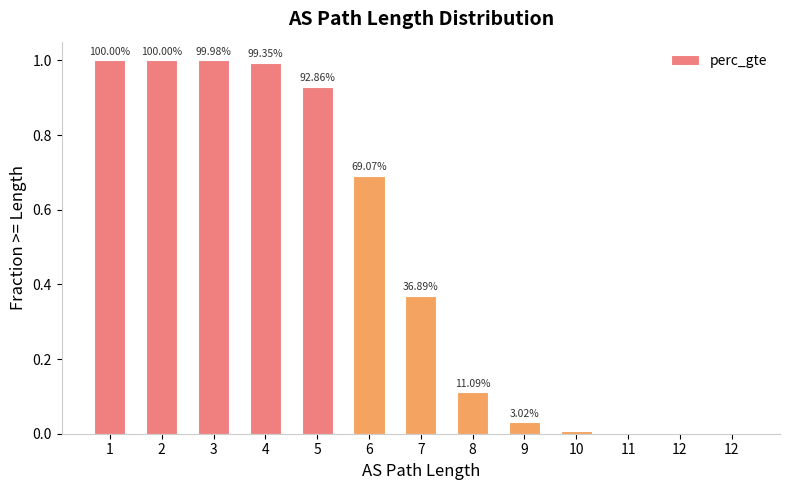

What is the change in value from 3 to 10?

-1.0